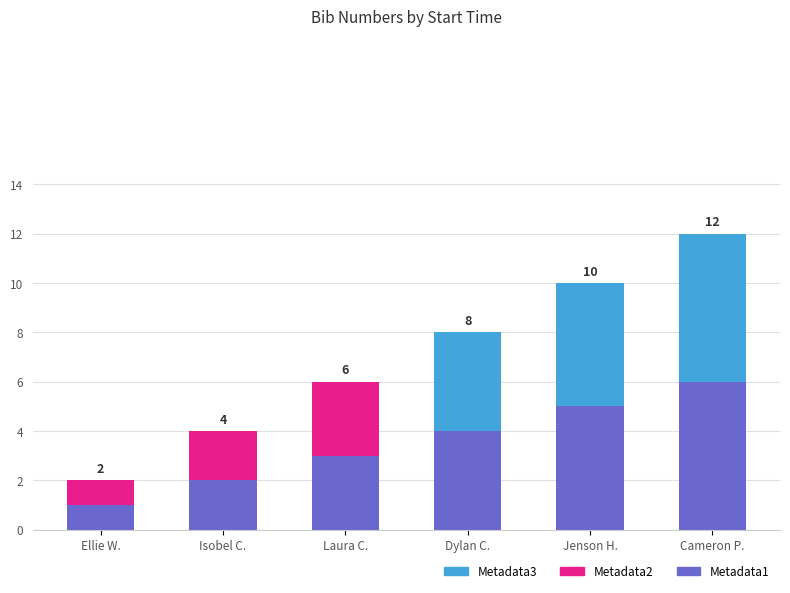

The Metadata1 series shows 1 at Laura C.. True or false?

False